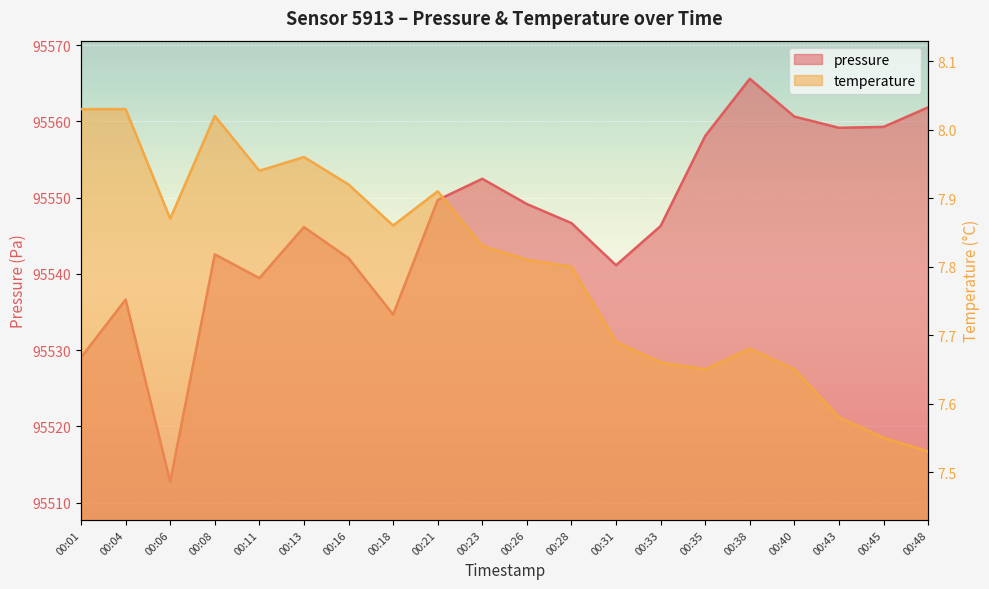

What is the highest value of the pressure series?

95565.6